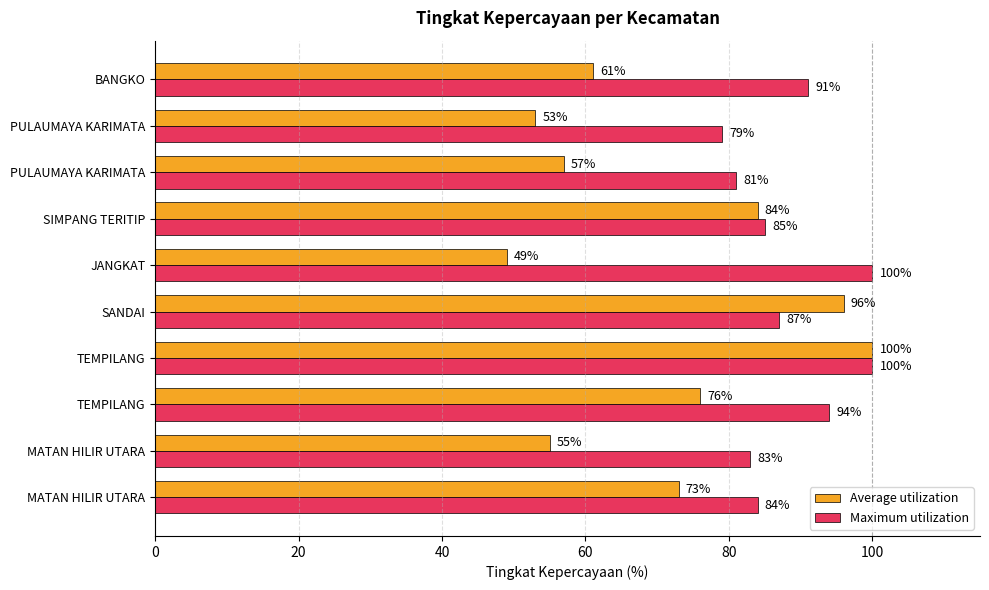

What position from the left is 8?

9